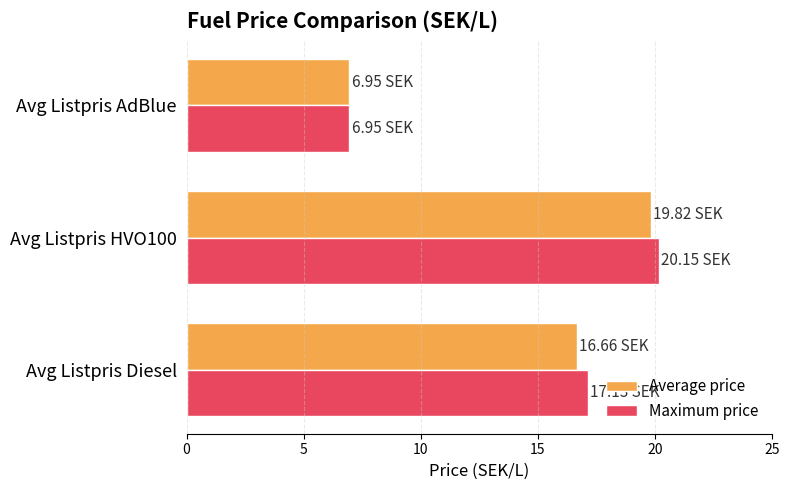

Is the value of Average price at Avg Listpris Diesel greater than the value of Maximum price at Avg Listpris HVO100?

No